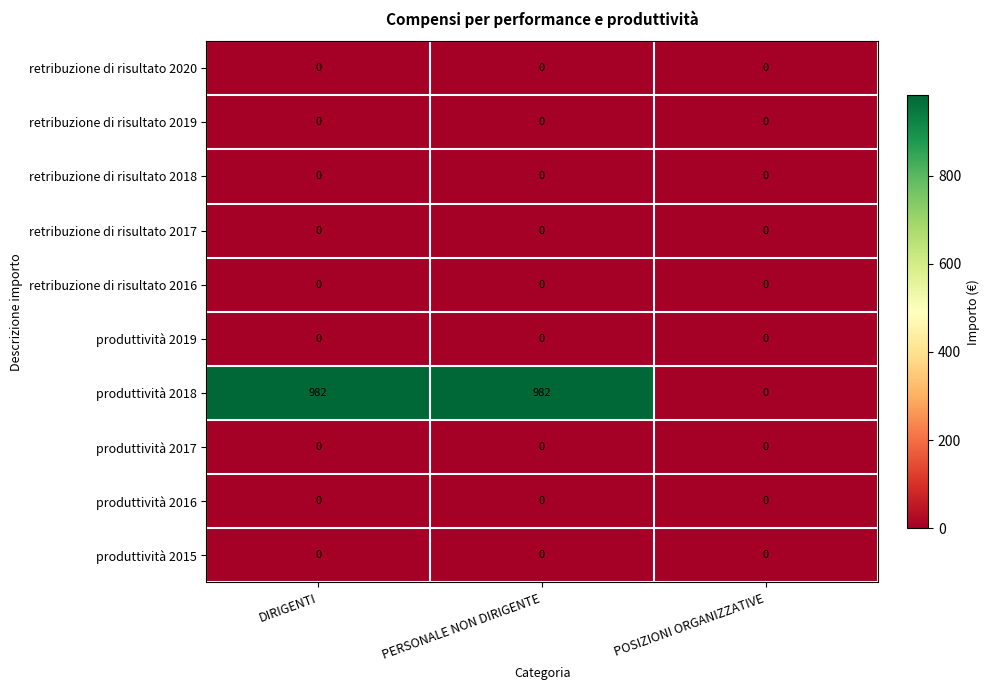

What is the maximum value shown in the chart?

982